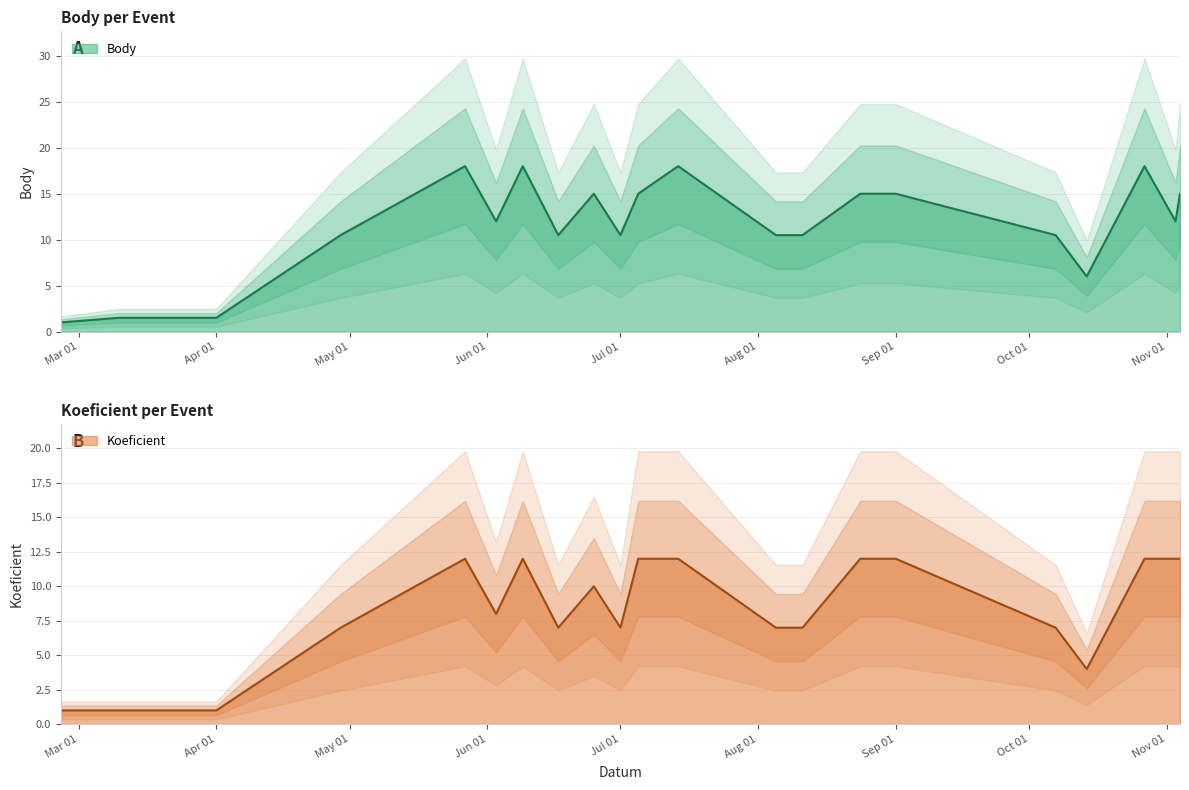

At which label does Koeficient first exceed 8?

2017-05-27